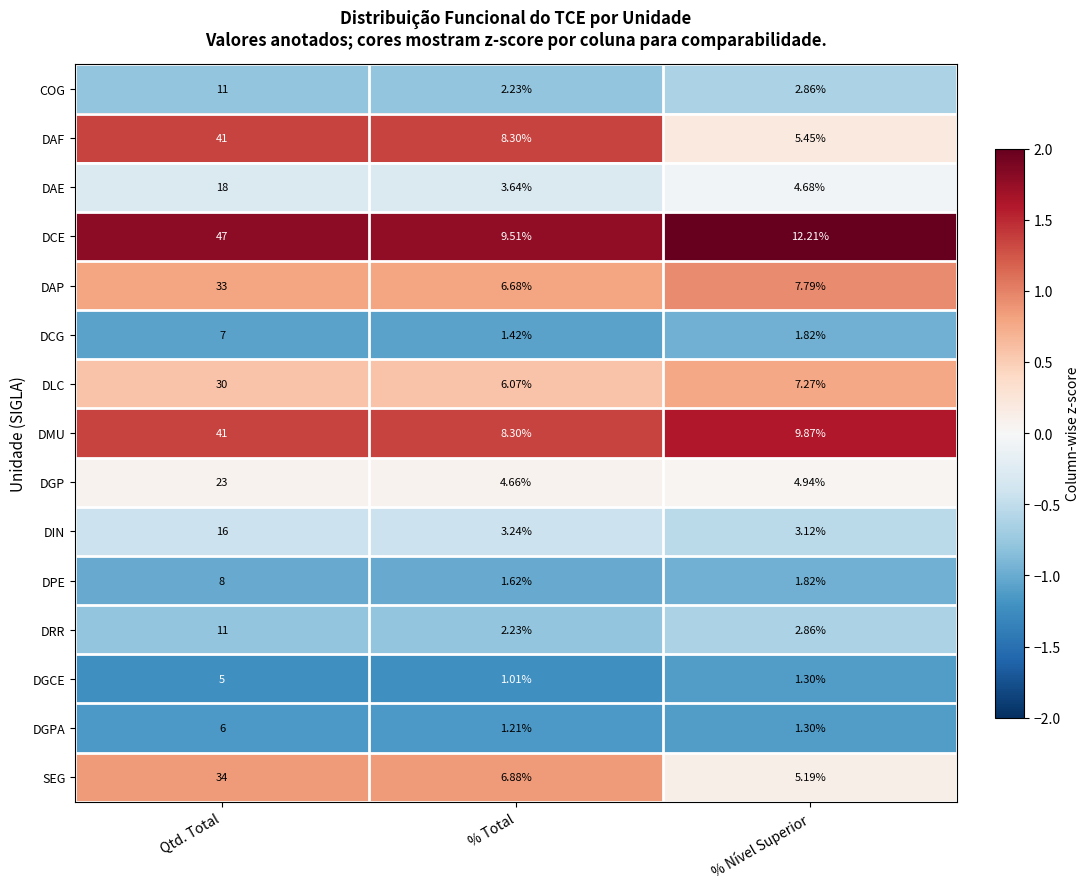

At which label does DAE first exceed 4?

Qtd. Total